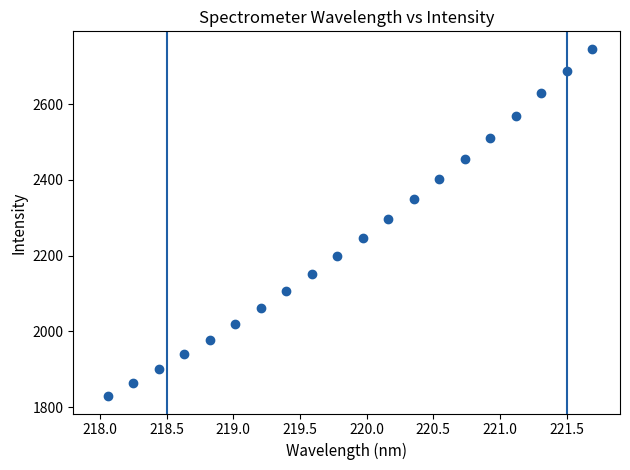

What is the range of X values (max minus min)?

3.6